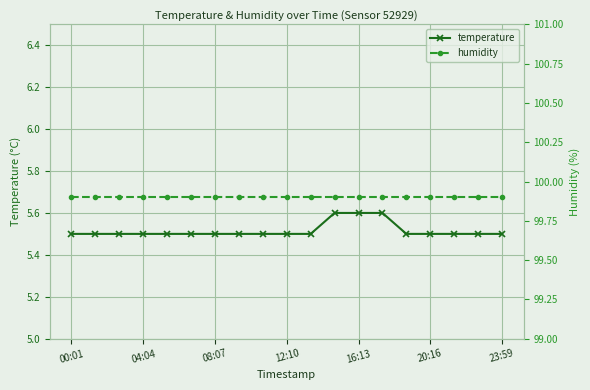

Rank the series by their average value, from highest to lowest.

humidity, temperature